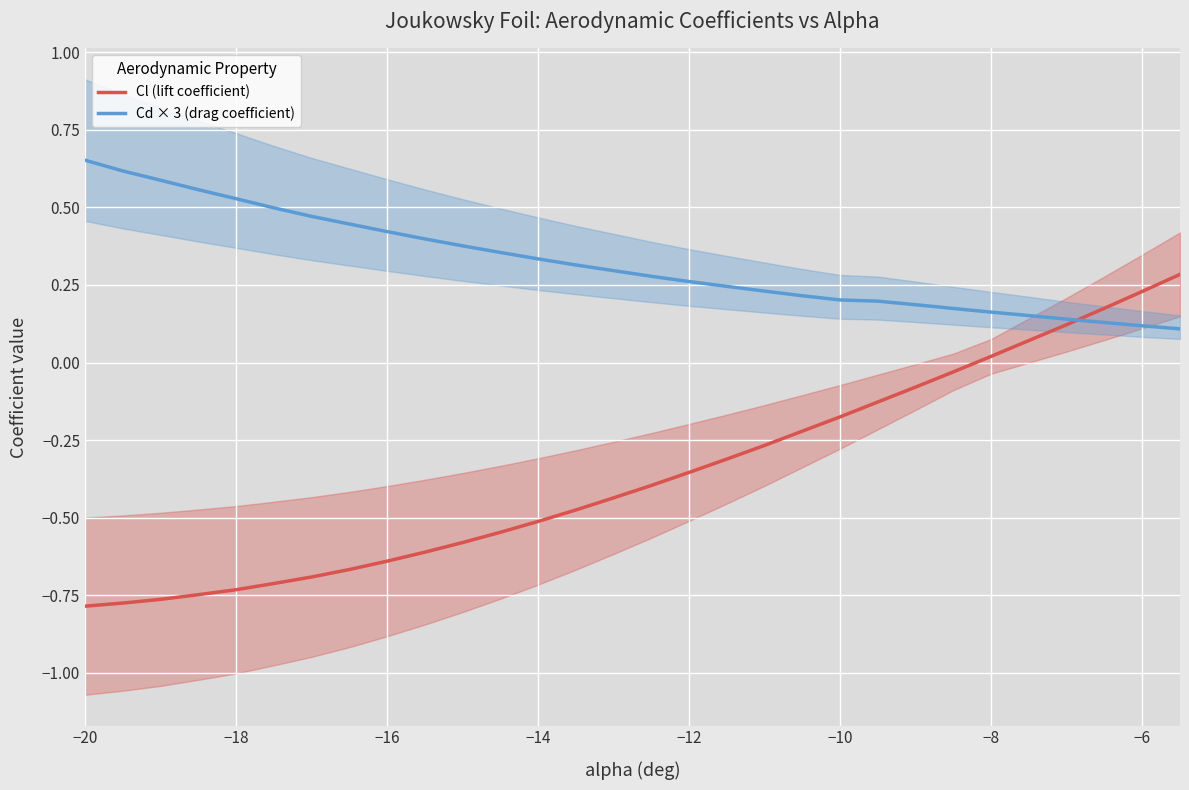

What is the difference between the second highest and minimum values in the Cd × 3 (drag coefficient) series?

0.5